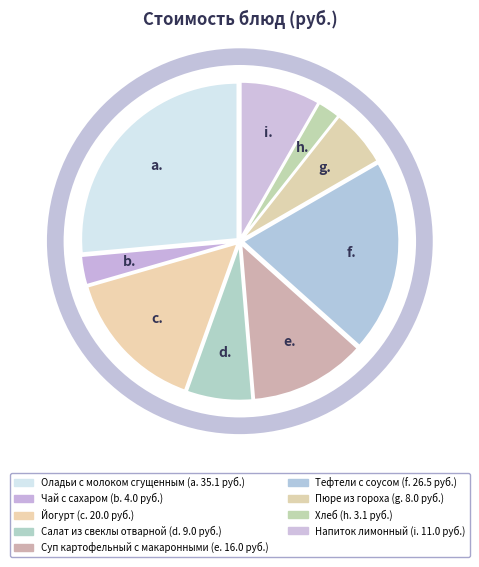

To the nearest percent, what is the difference between the largest and smallest slice percentages?

24%